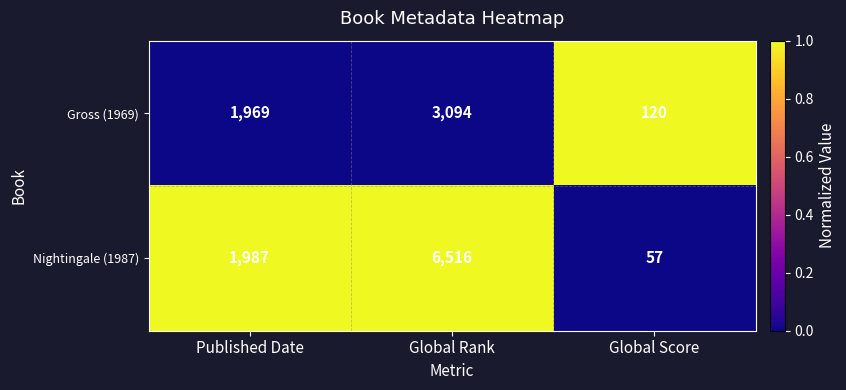

Reading right to left, extract all data points from this chart.

Gross (1969): Global Score=120	Global Rank=3094	Published Date=1969
Nightingale (1987): Global Score=57	Global Rank=6516	Published Date=1987